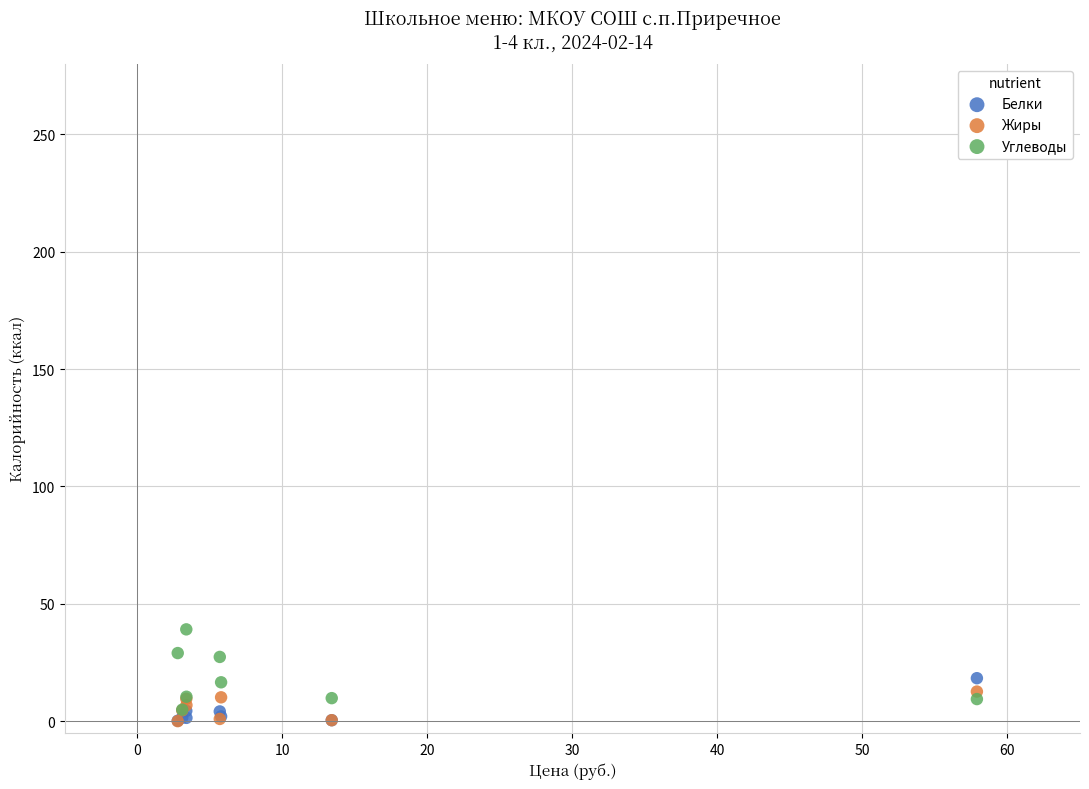

What are all the series names shown in the legend?

Белки, Жиры, Углеводы